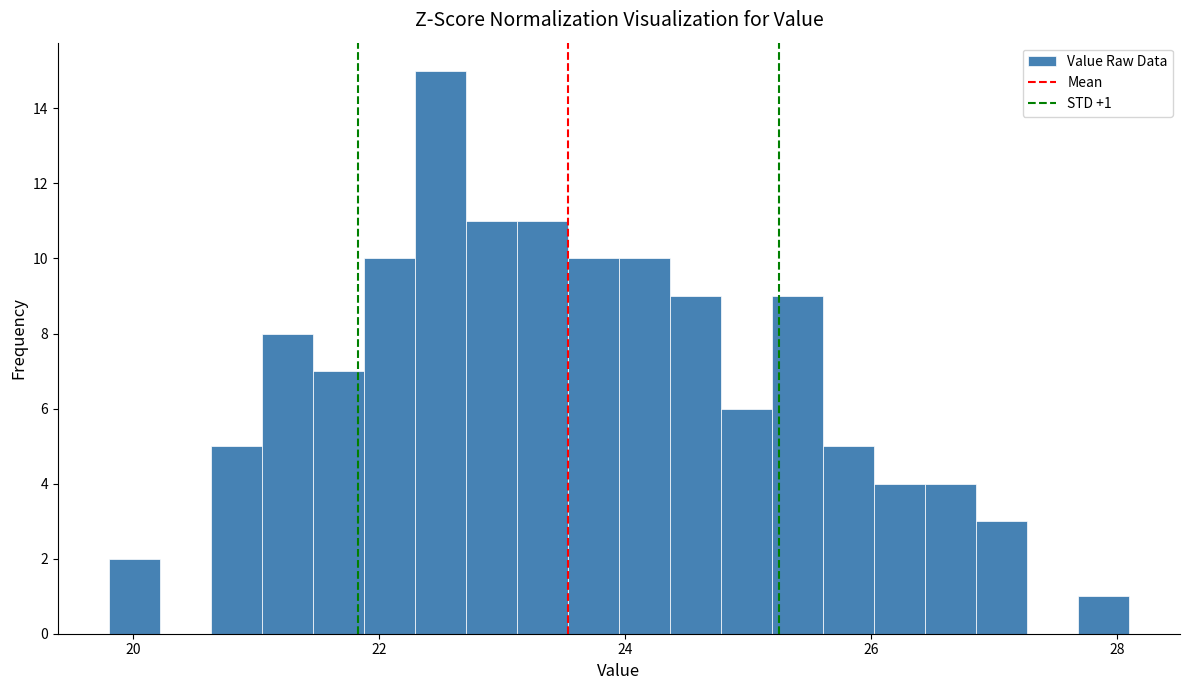

Around what value on the x-axis is the tallest bar? Give the approximate position of its centre, as read against the axis.

22.4